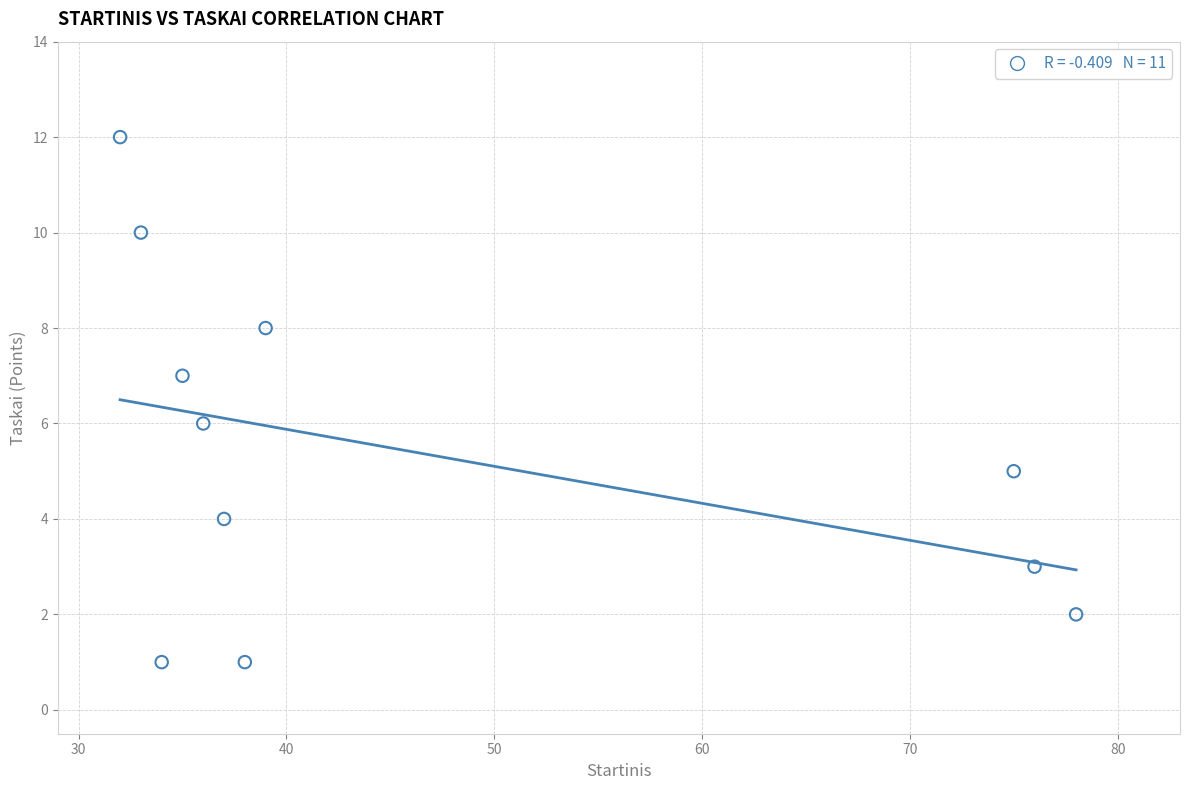

What is the average X value?

47